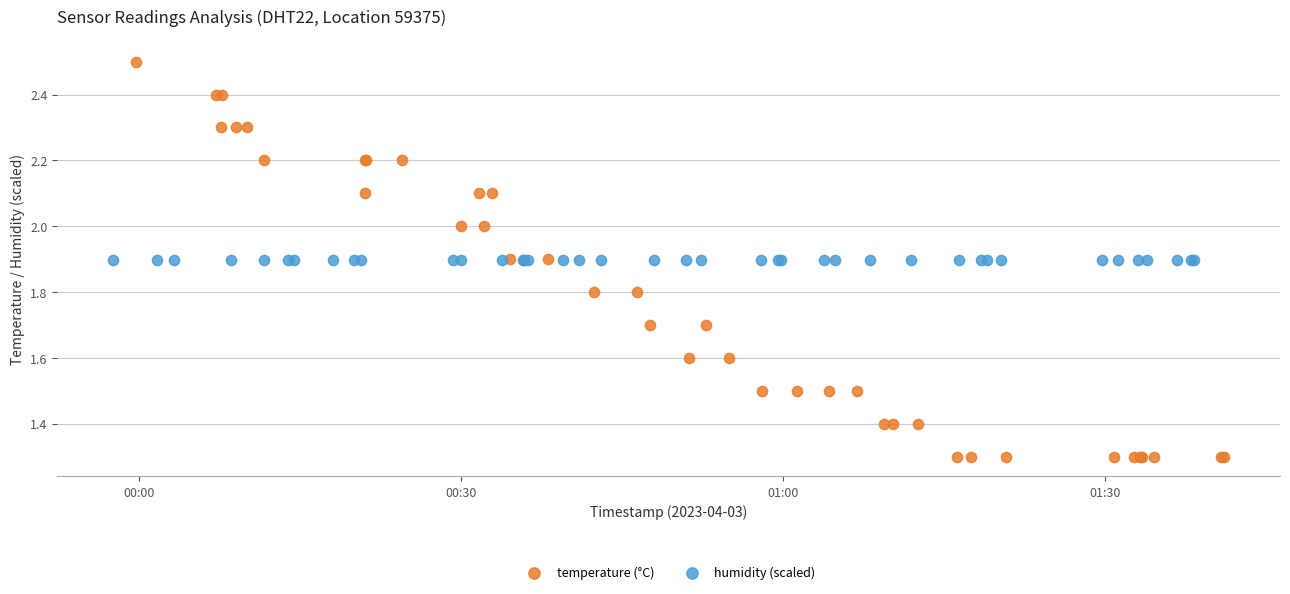

What are all the series names shown in the legend?

temperature (°C), humidity (scaled)